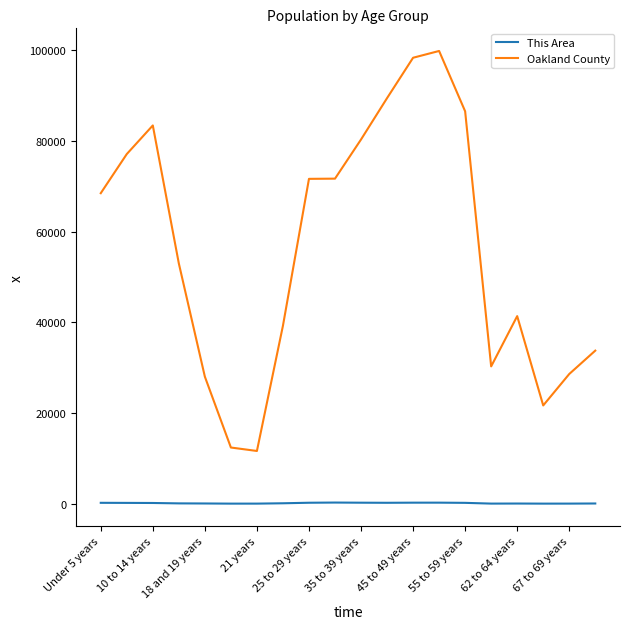

True or false: This Area and Oakland County cross at least once.

False